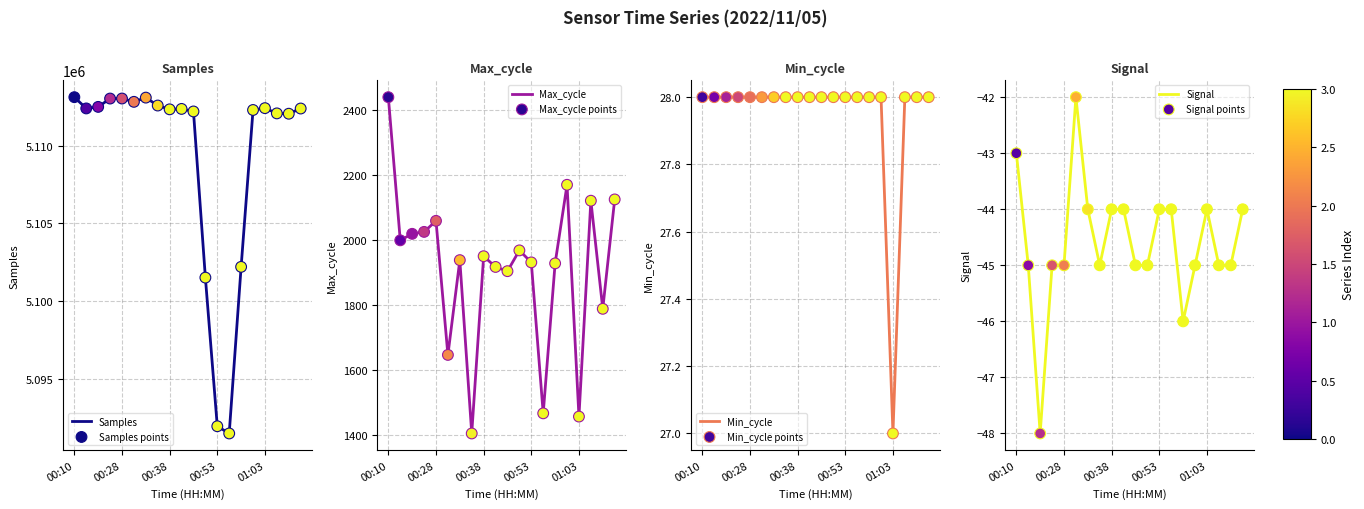

Which series reaches the maximum Y coordinate?

Samples